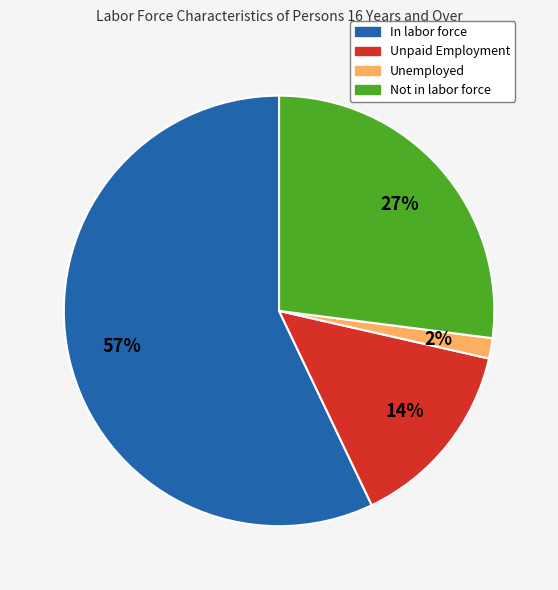

Combined, do Unpaid Employment and Not in labor force account for over 50%?

No